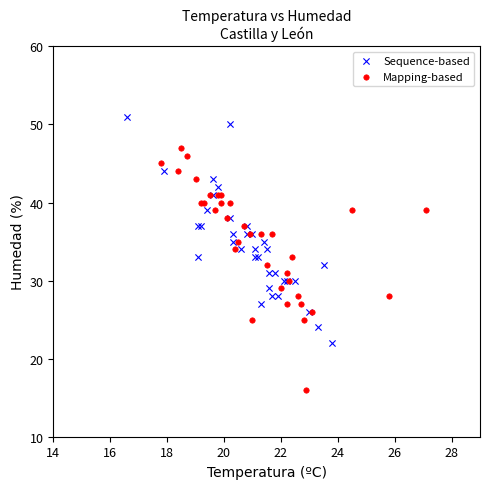

Which series reaches the minimum Y coordinate?

Mapping-based